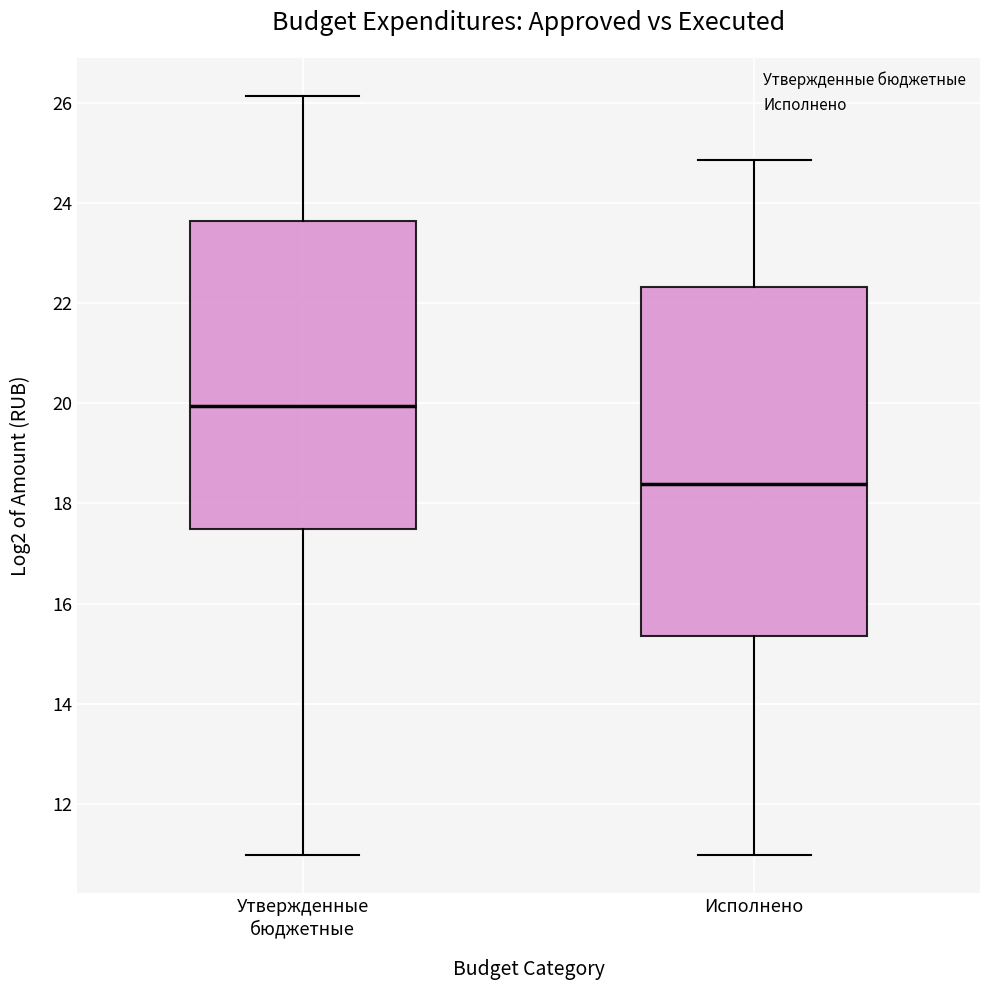

Reading left to right, transcribe this box plot: for each box, give where its median line is, the range the box spans, and where its two whiskers end, as read against the y-axis. The values are not printed on the chart, so give them approximately, as read against the axis.

Утвержденные бюджетные: median 20.0, box 17.4 to 23.6, whiskers 11.0 to 26.2
Исполнено: median 18.4, box 15.4 to 22.4, whiskers 11.0 to 24.8